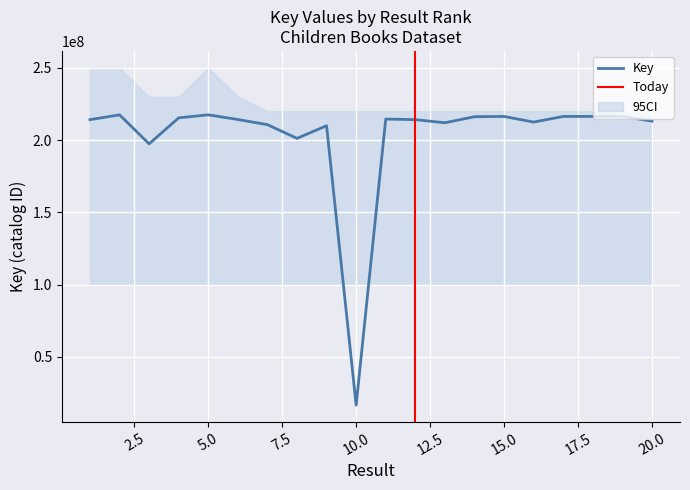

What is the value of the 7th point from the left?

210664848